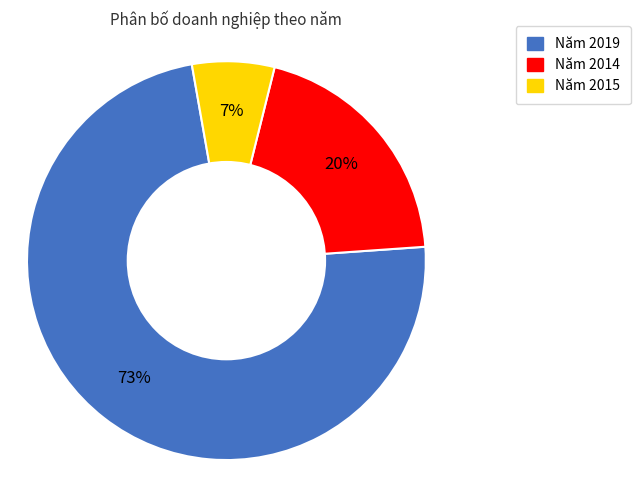

Is there a majority slice in this chart?

Yes